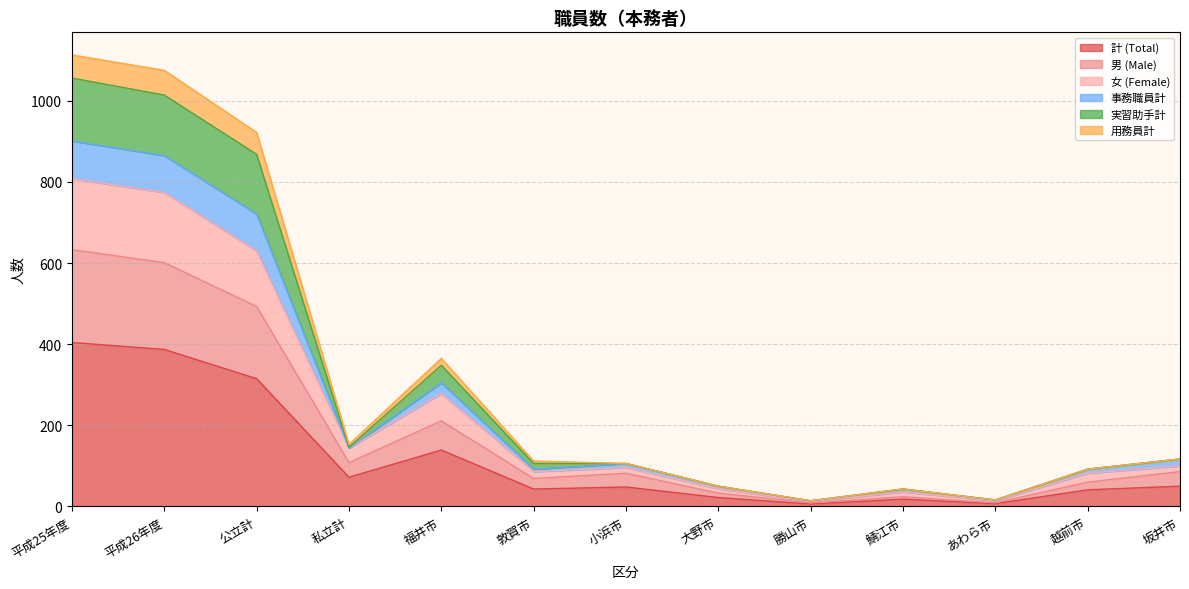

At how many categories does at least one series exceed 252?

4